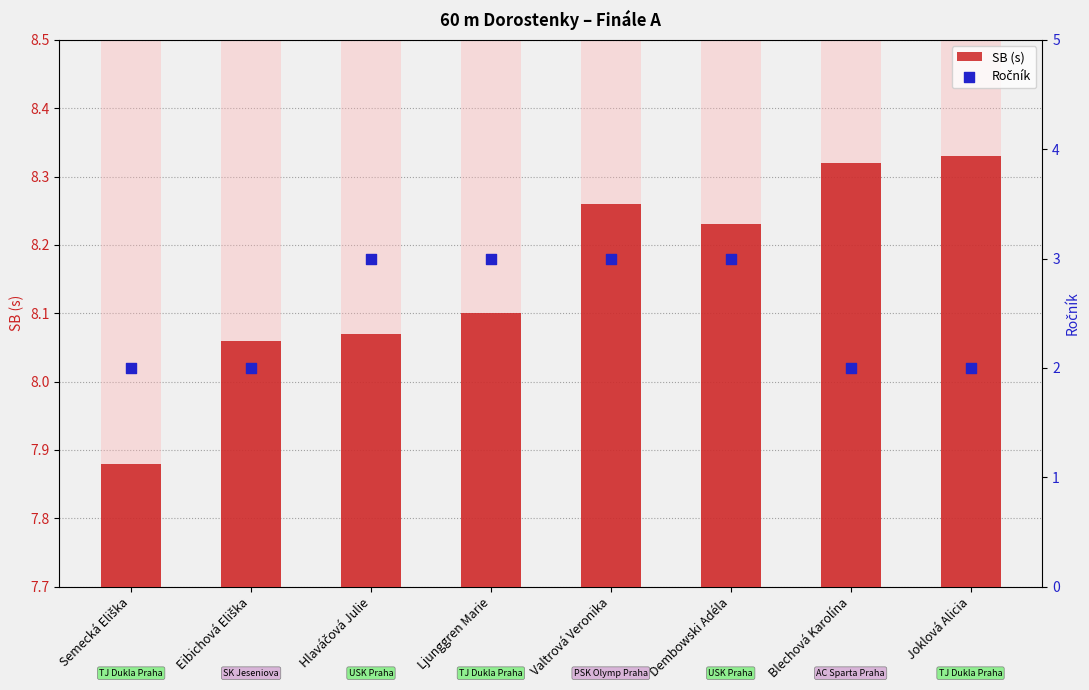

What is the total value across all series at Hlaváčová Julie?

11.1